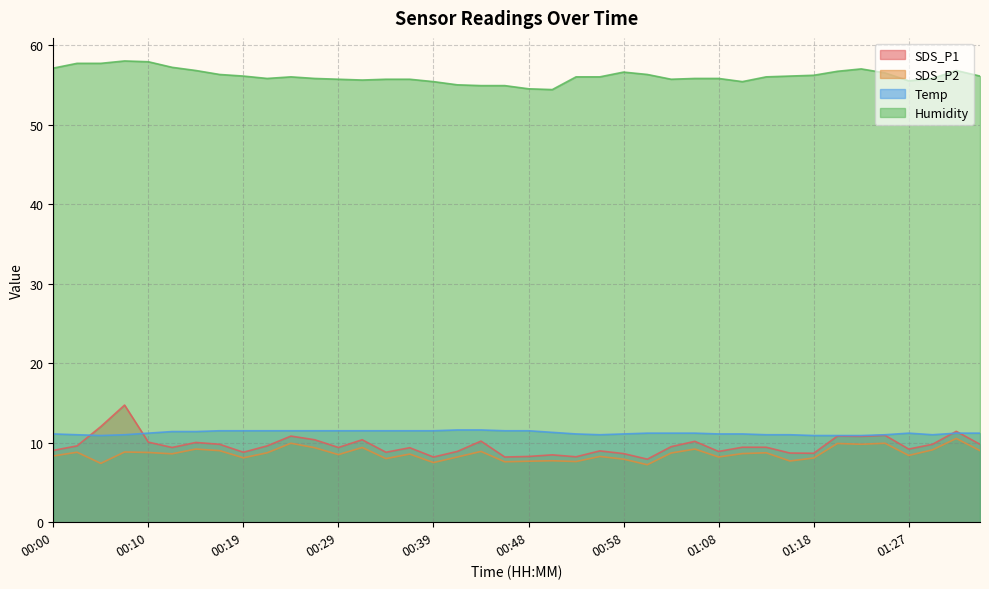

Between 01:20 and 00:56, which is larger?

01:20